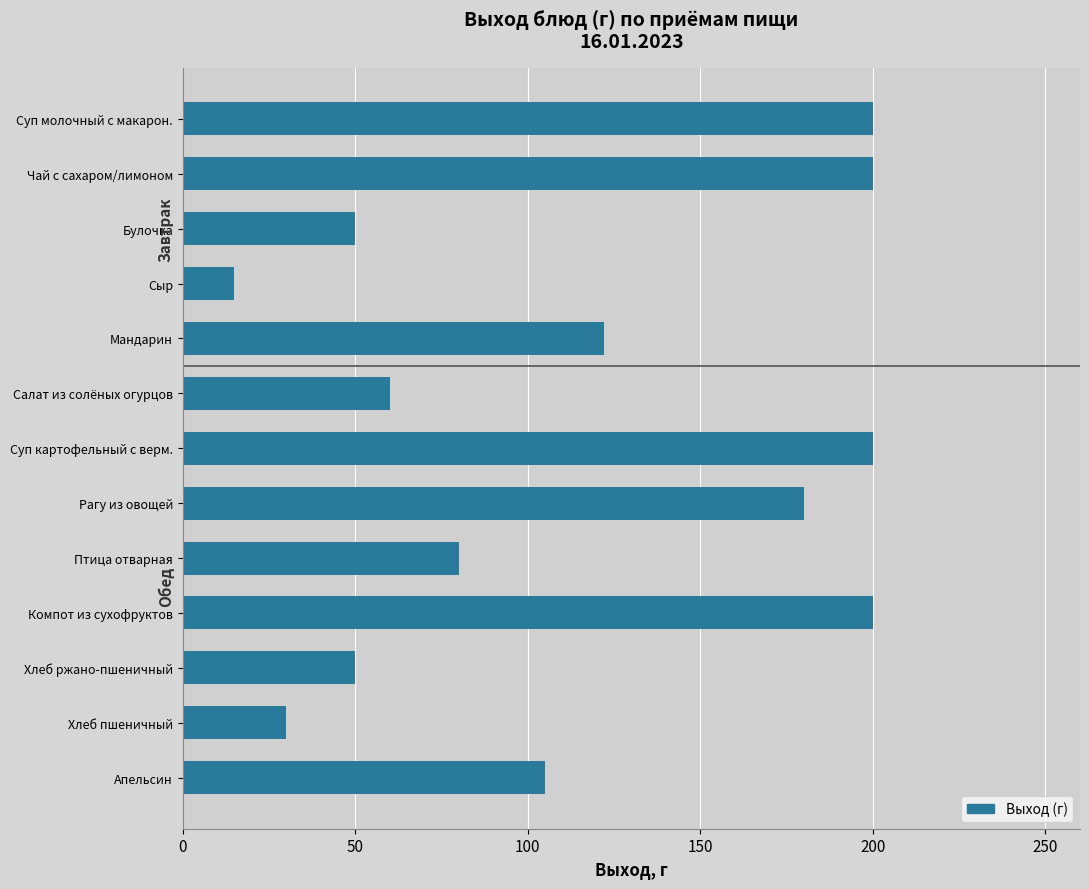

Which label corresponds to the smallest value in the chart?

Сыр